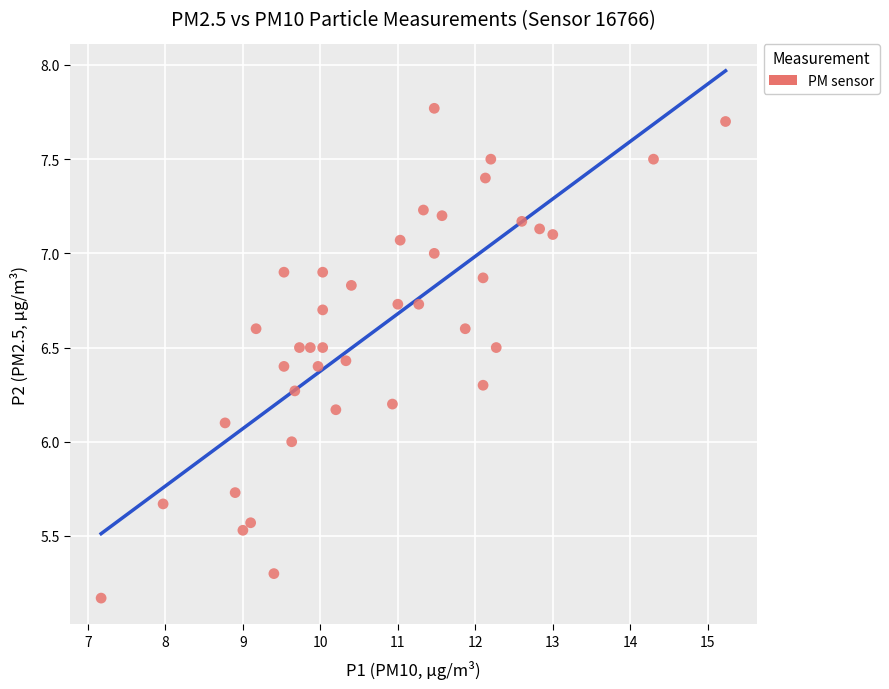

What is the range of X values (max minus min)?

8.1